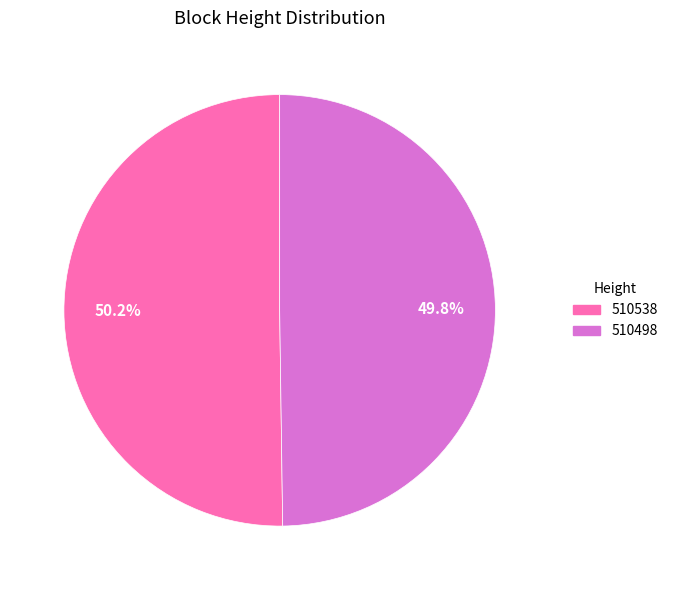

Approximately how many times larger is the value at 510498 compared to 510538?

1.0